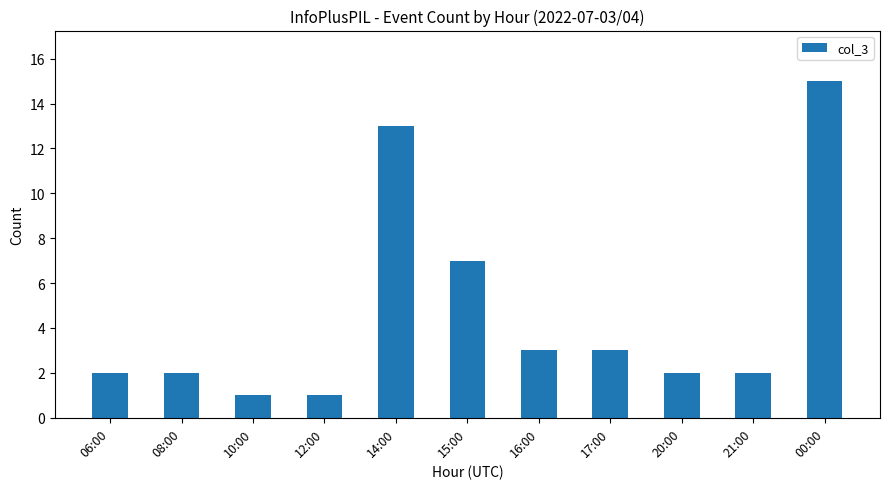

The value at 14:00 is 4. True or false?

False